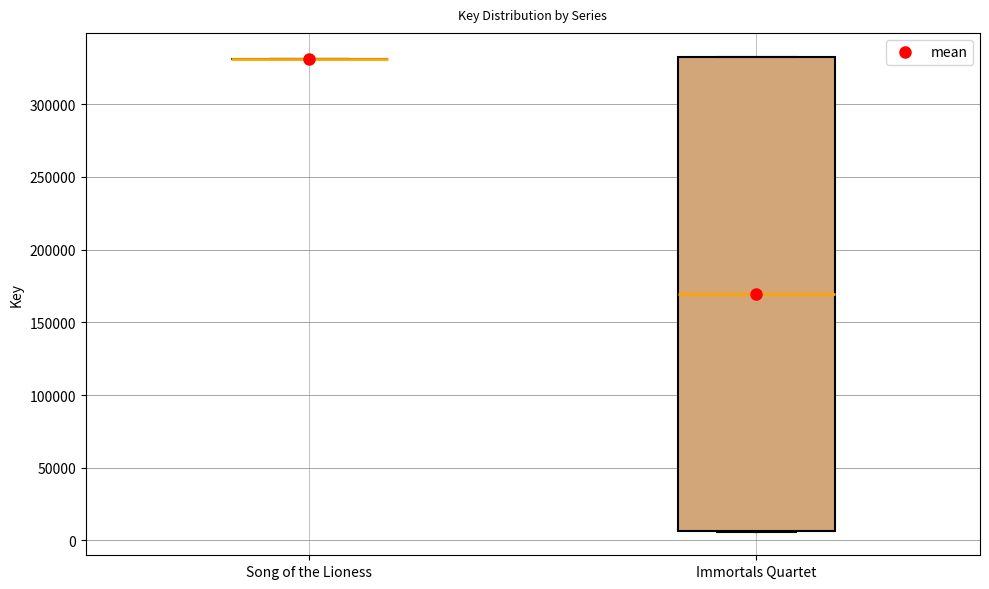

Where is the lower edge of the box for Immortals Quartet on the y-axis? The values are not printed on the chart, so give them approximately, as read against the axis.

5000